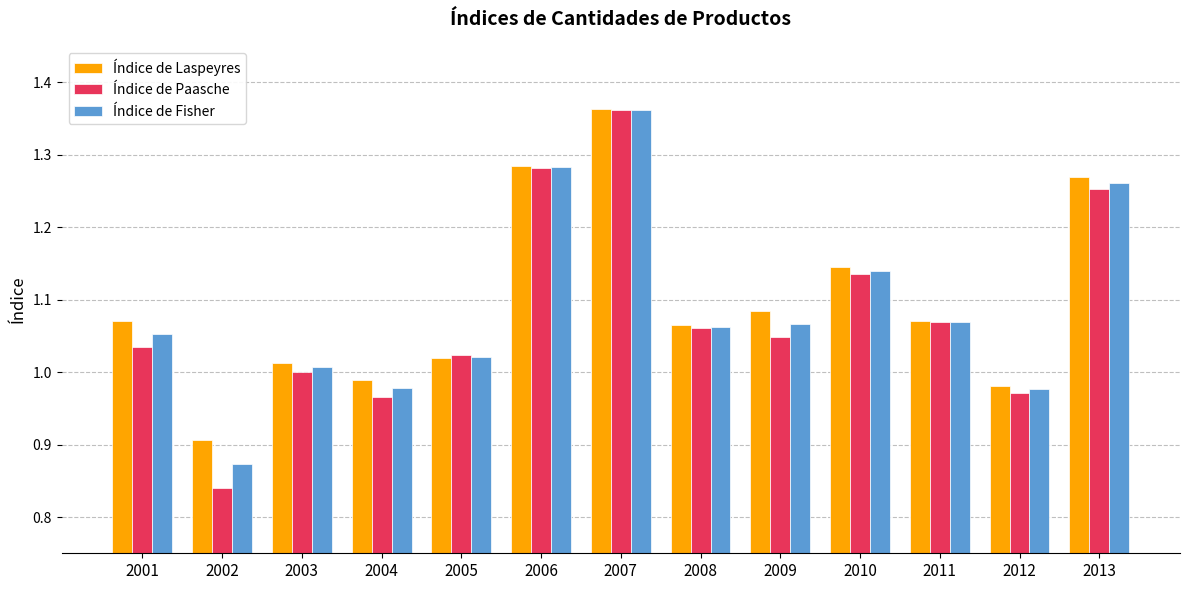

Rank the series at 2003 from highest to lowest value.

Índice de Laspeyres, Índice de Fisher, Índice de Paasche